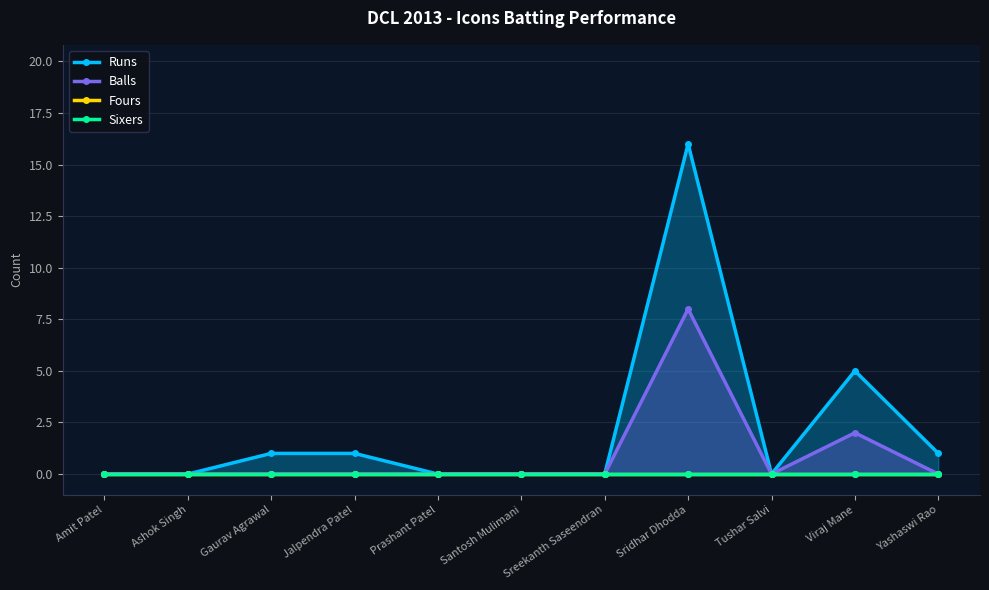

Count the number of data series in this chart.

4